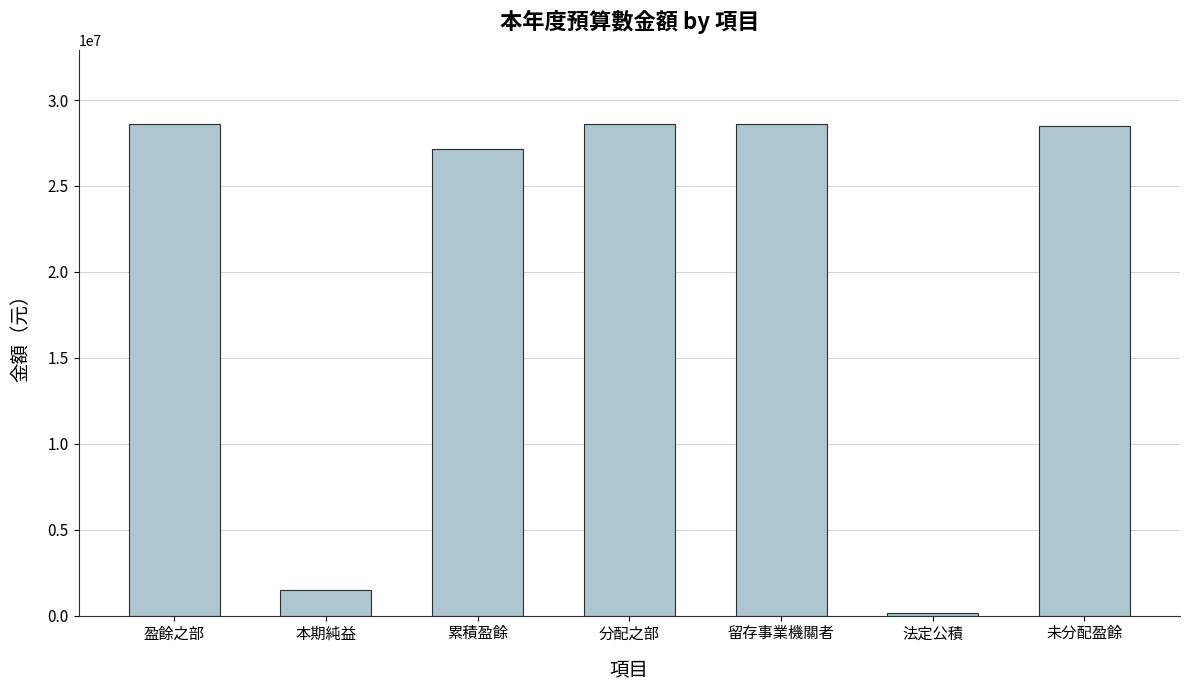

What is the smallest value displayed?

149000